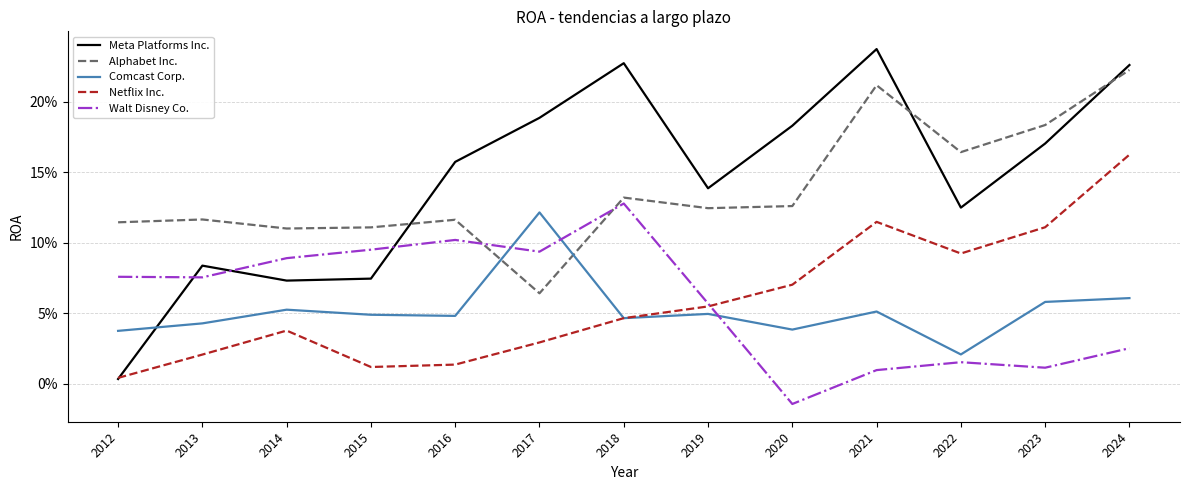

Is the value of Walt Disney Co. at 2016 greater than the value of Netflix Inc. at 2016?

Yes